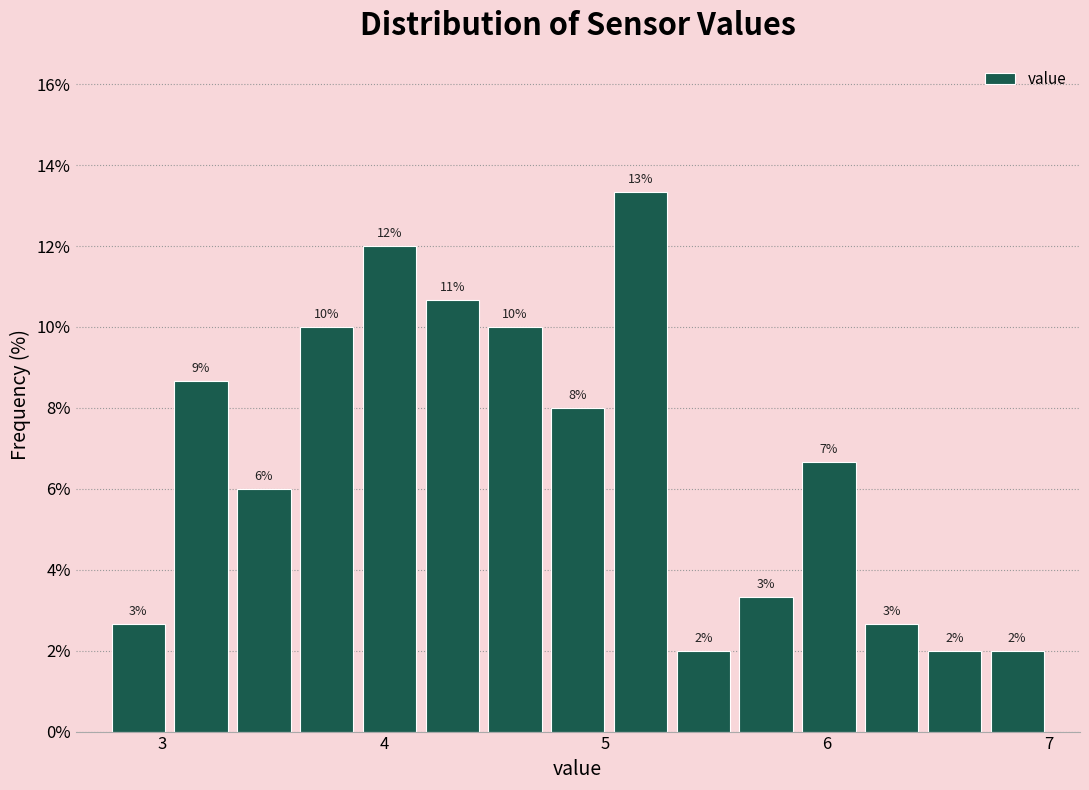

Read against the x-axis, roughly where is the centre of the tallest bar?

5.2